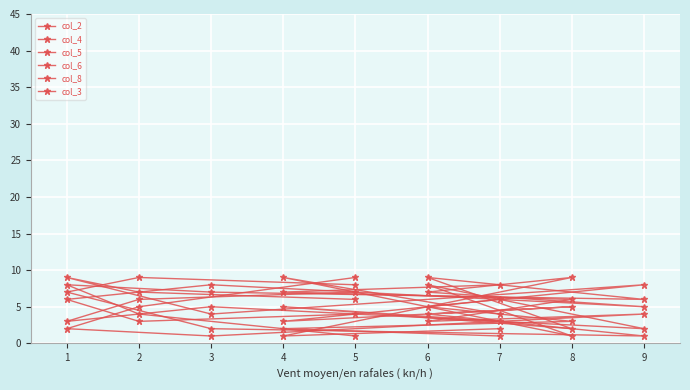

Which series changed the most between 2 and 5?

col_6